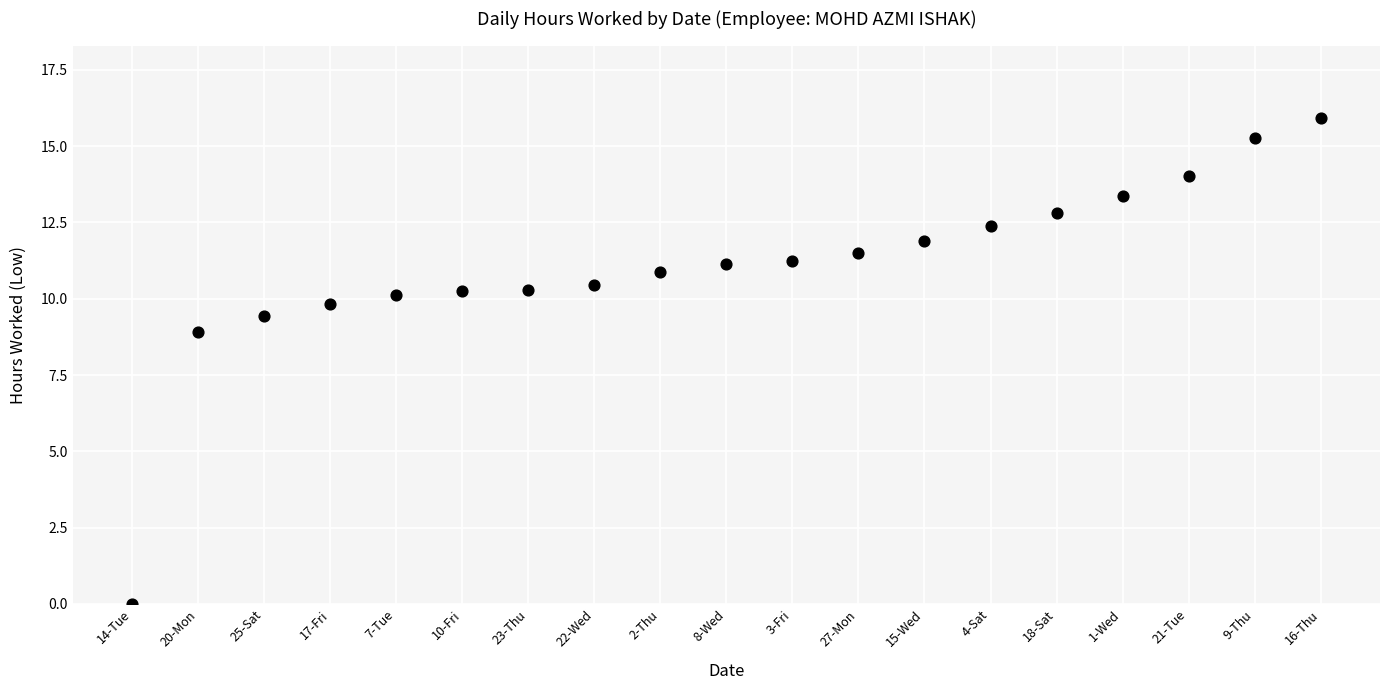

What Y value in the scatter plot is closest to 7?

8.9